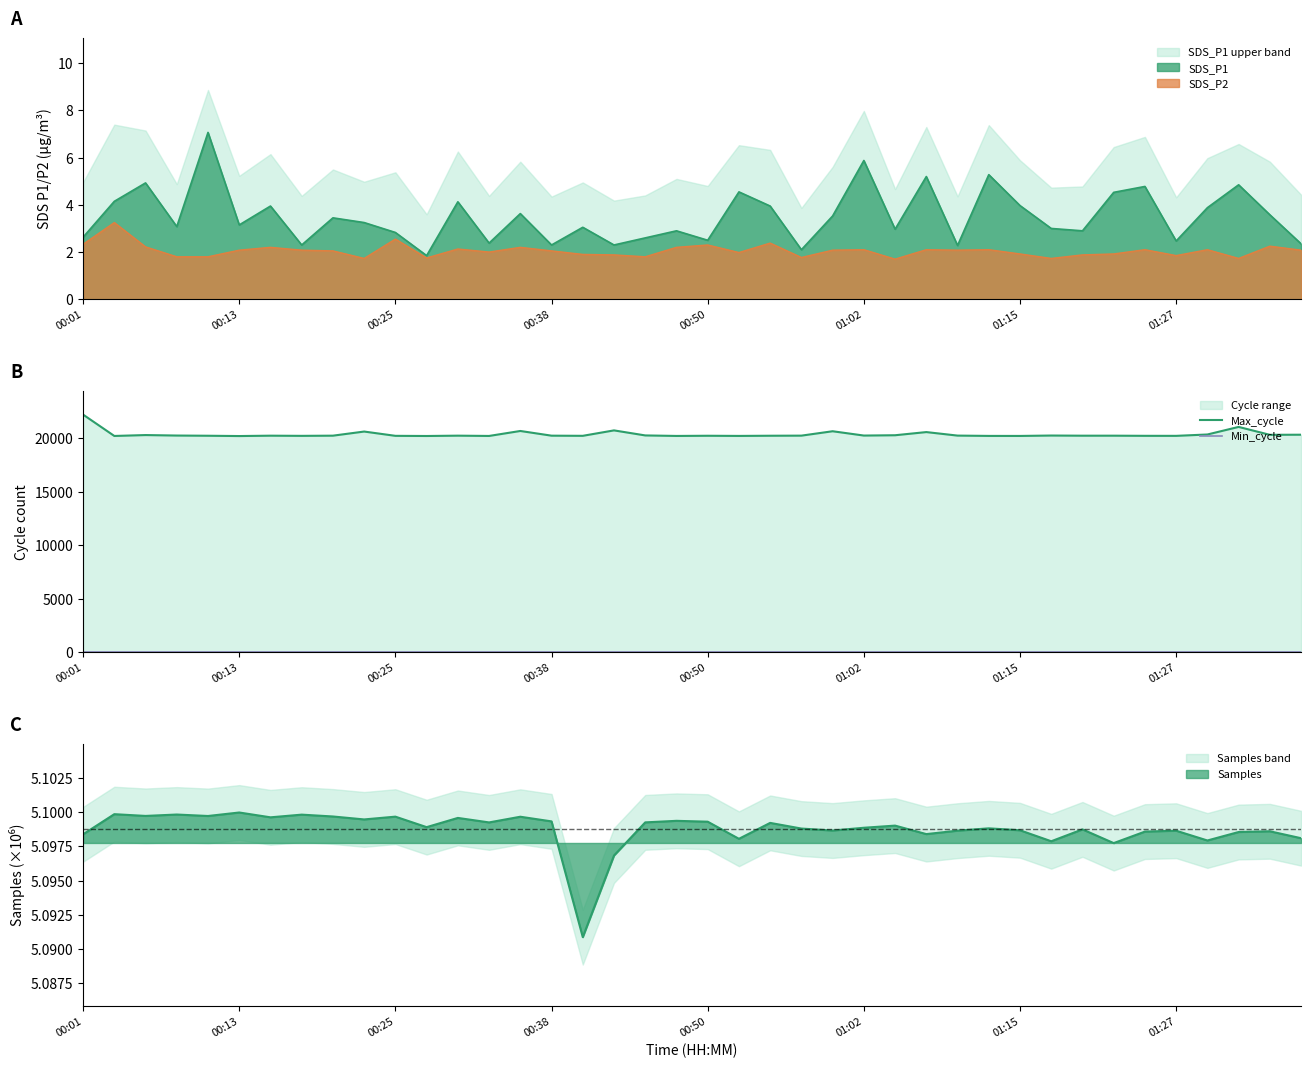

Between 10 and 17, which is larger?

17